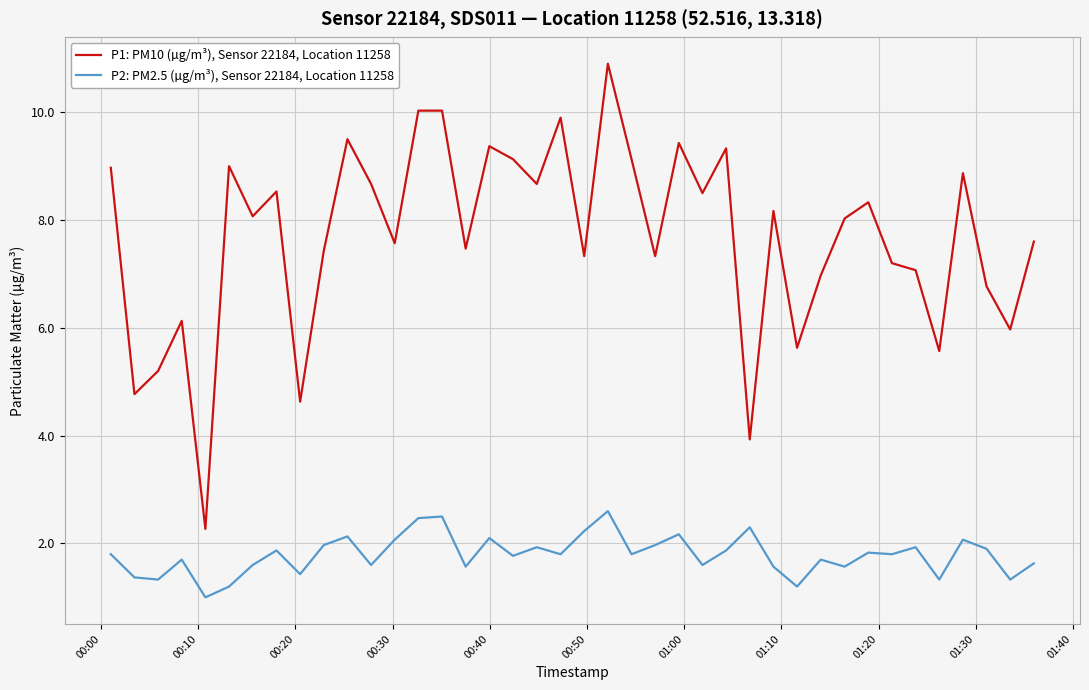

In P2: PM2.5 (µg/m³), Sensor 22184, Location 11258, how many points are lower than both neighbors (excluding endpoints)?

14